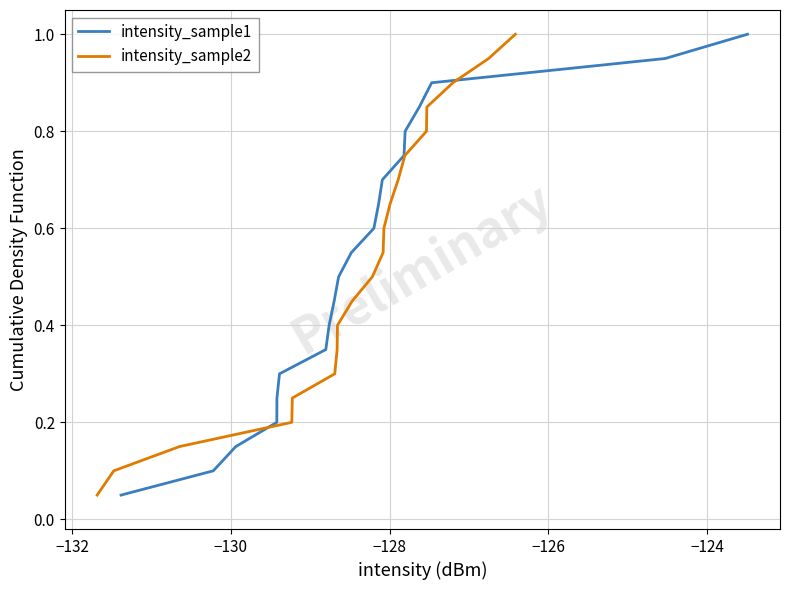

How many distinct data groups are displayed?

2